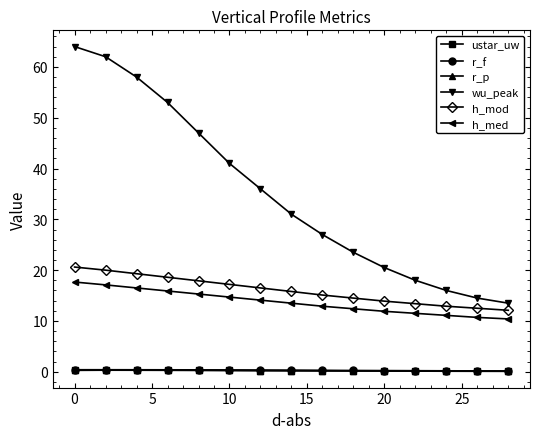

Which series has the widest spread of values?

wu_peak